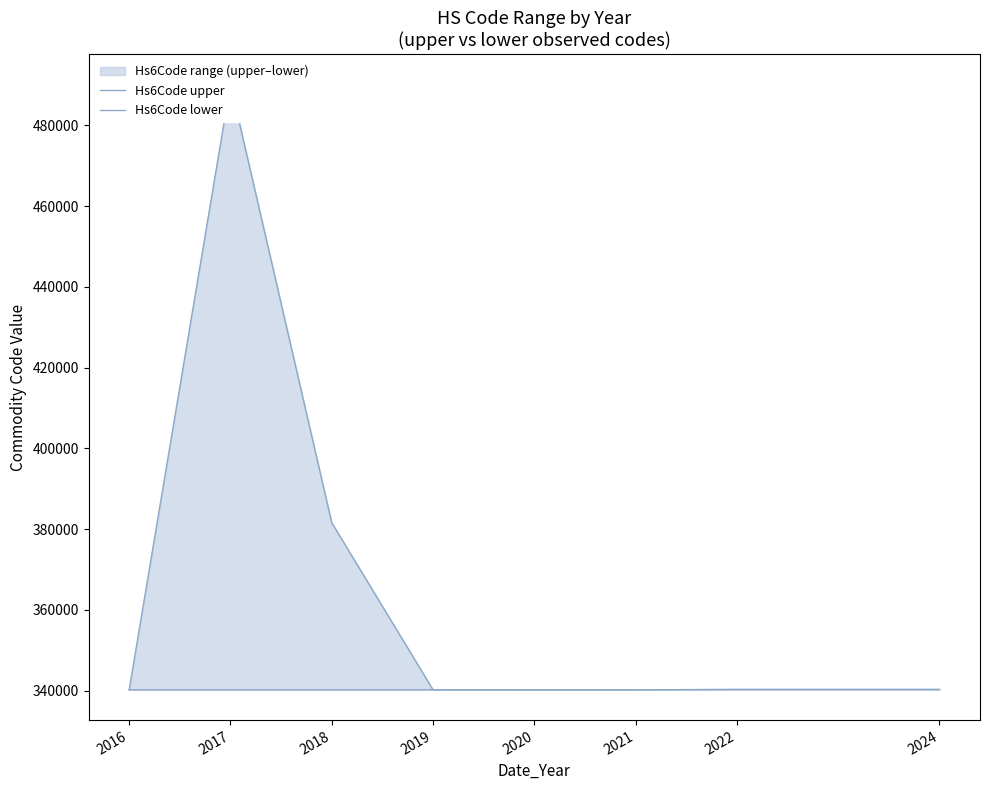

What is the sum of the Hs6Code upper values at 2022 and 2019?

680510